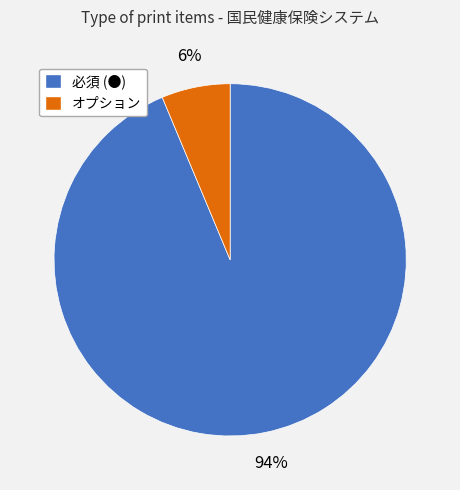

To the nearest percent, what is the combined percentage of 必須 (●) and オプション?

100%